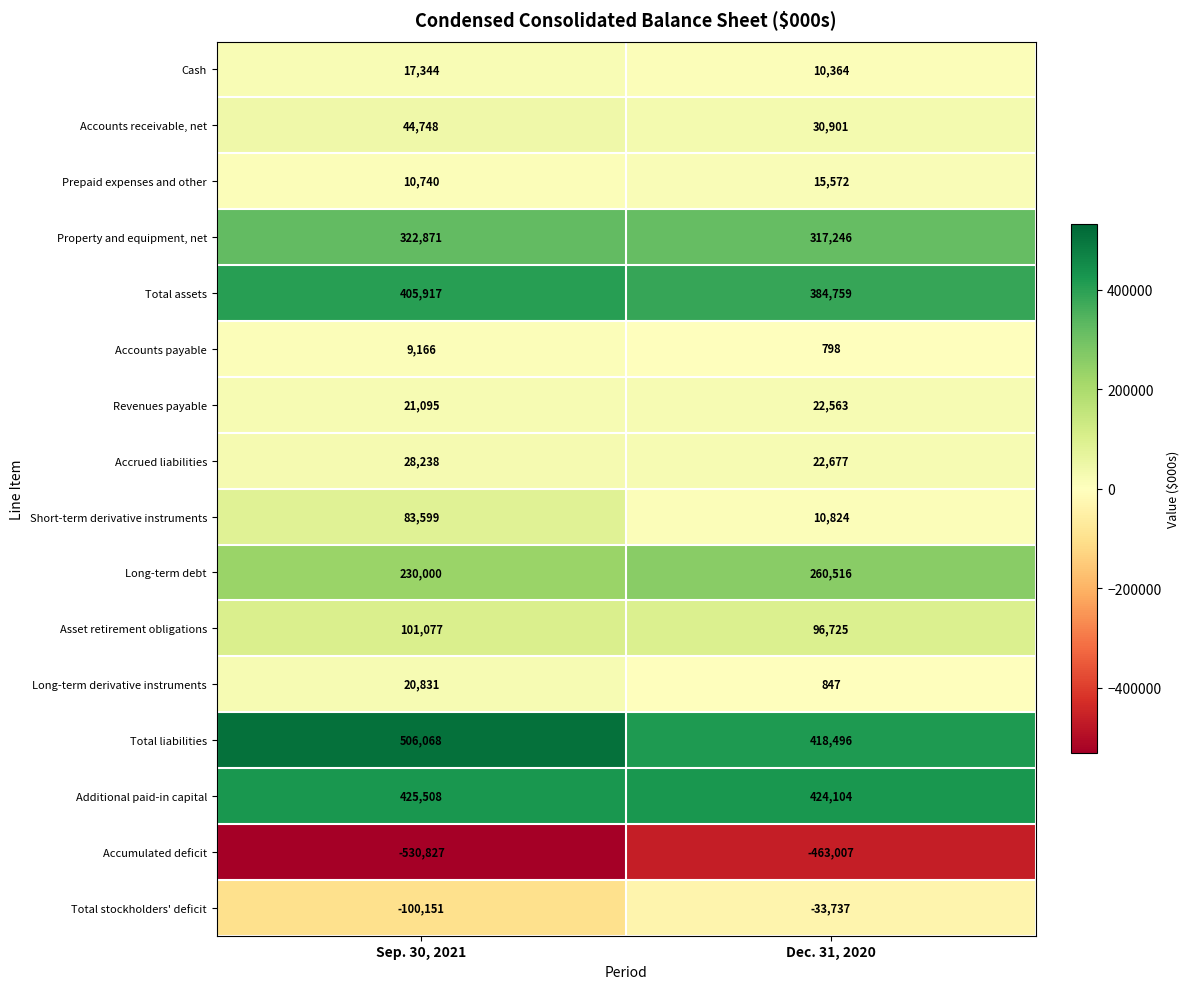

At which label is Accrued liabilities closest to 25457?

Dec. 31, 2020